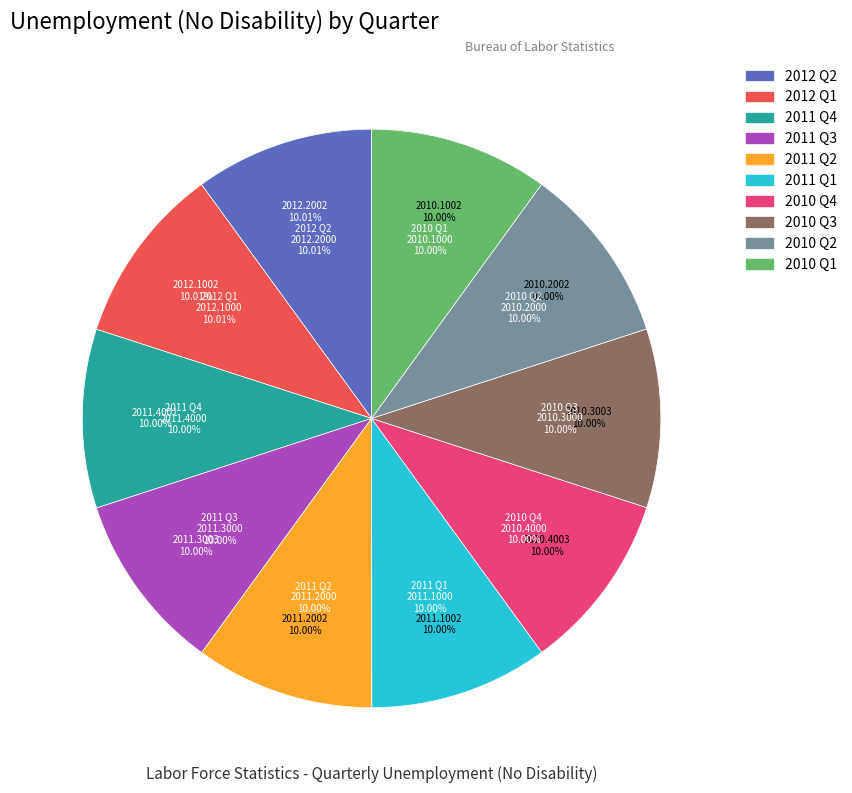

The 2012 Q1 slice represents 23% of the pie. True or false?

False